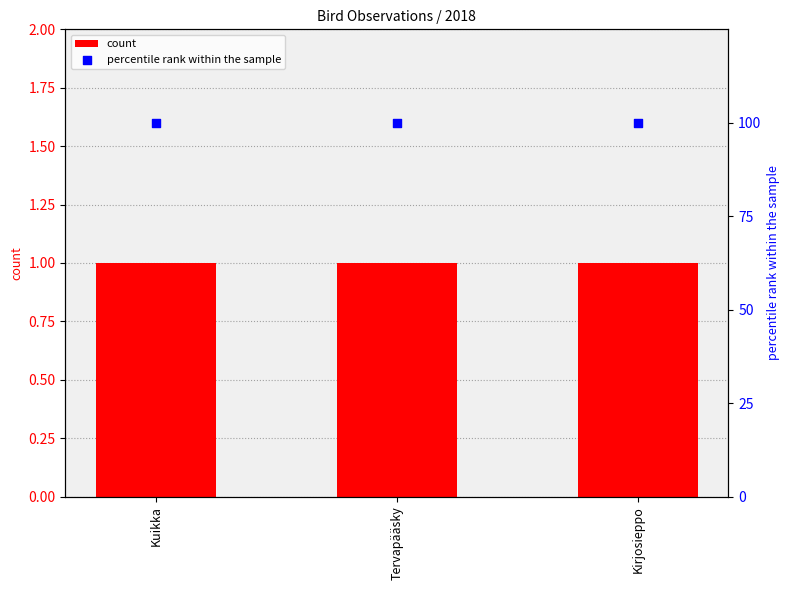

Which series has the largest Y range (max minus min)?

count